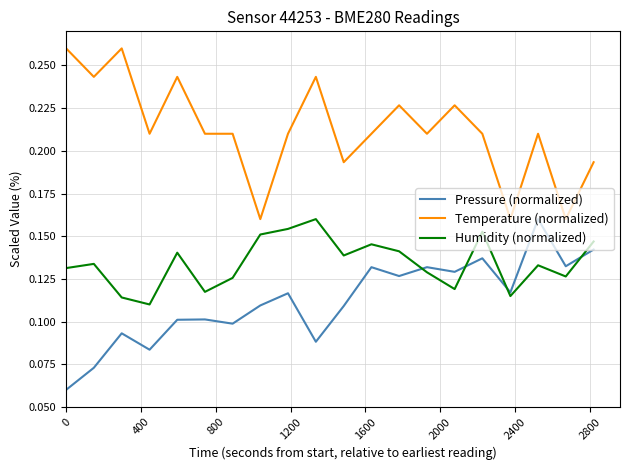

True or false: Temperature (normalized) and Humidity (normalized) intersect in this chart.

False